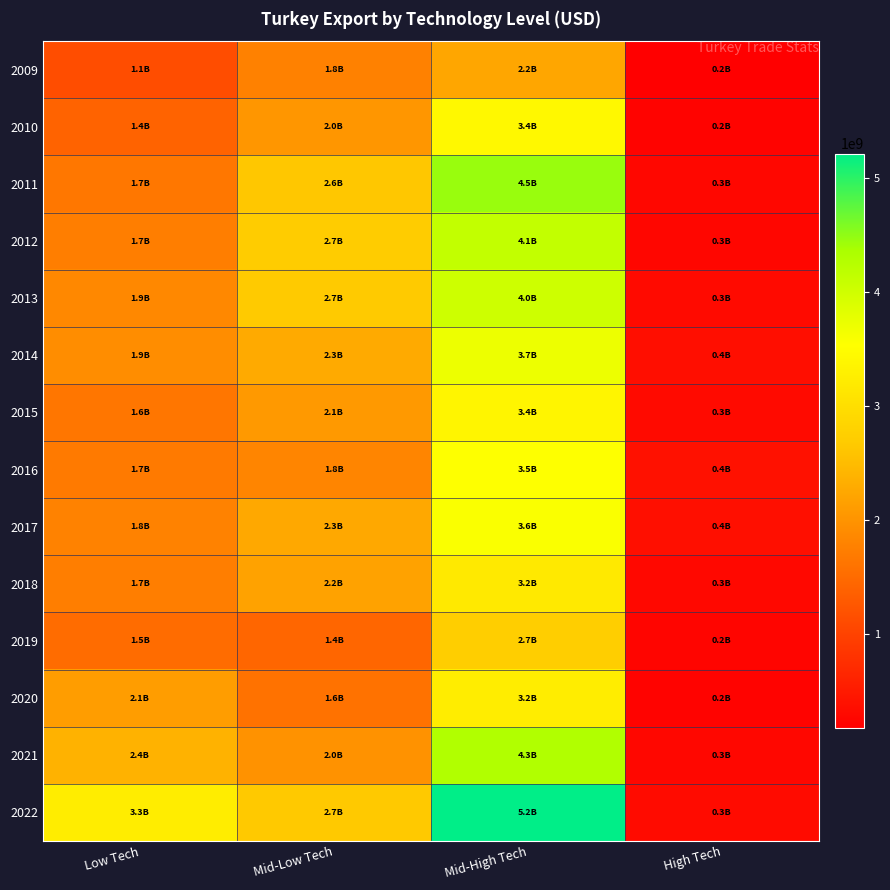

Which category has the lowest value across all series?

High Tech